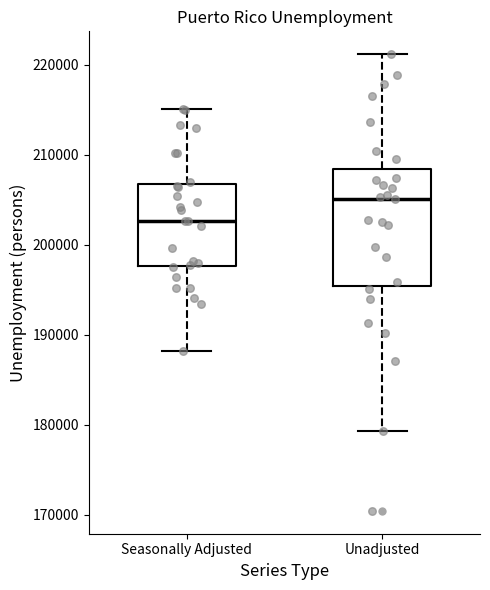

Where does the lower whisker of the box for Seasonally Adjusted end on the y-axis? The values are not printed on the chart, so give them approximately, as read against the axis.

188000